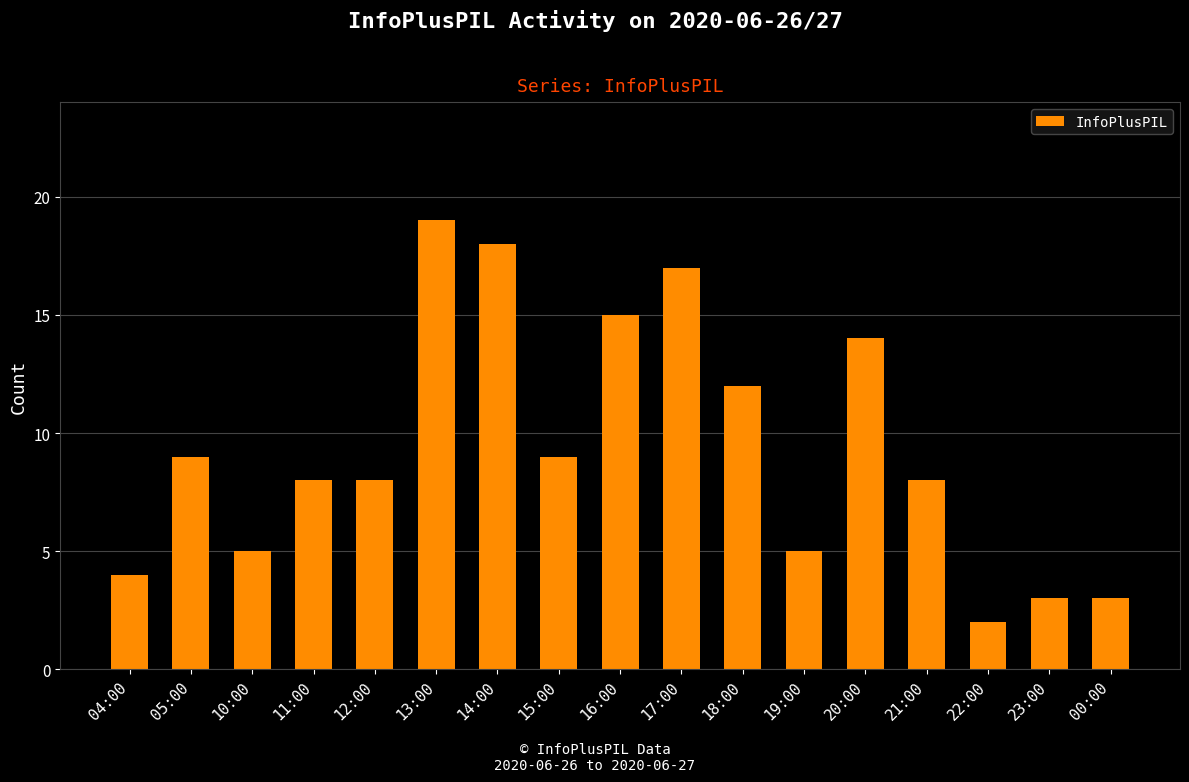

True or false: the data shows 9 at 17:00.

False